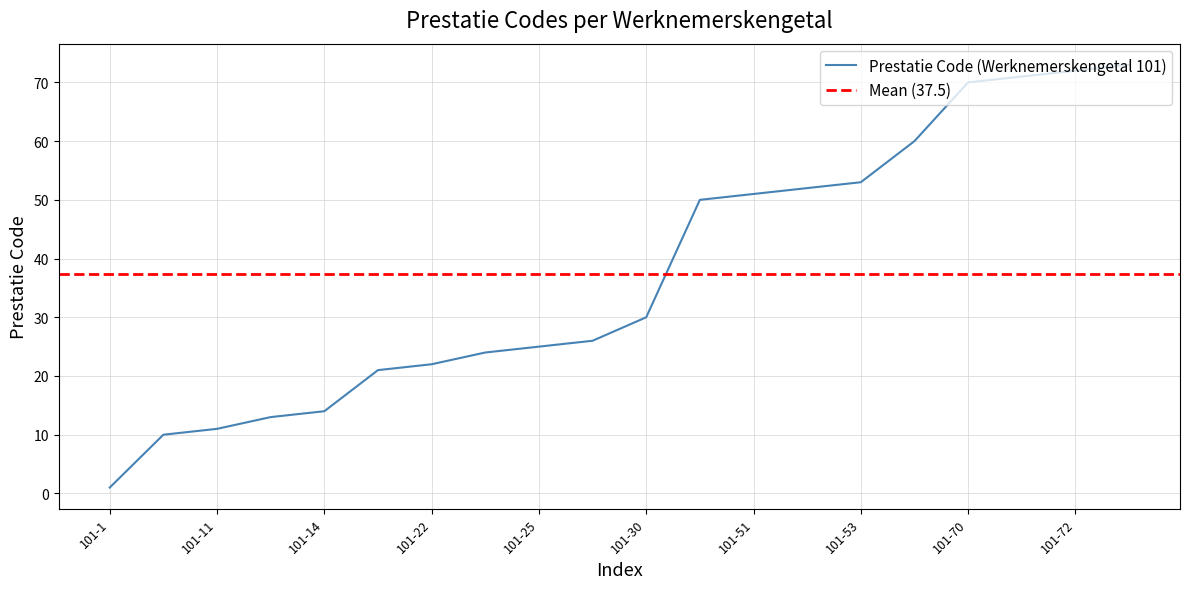

At which label does the data first exceed 30?

101-50